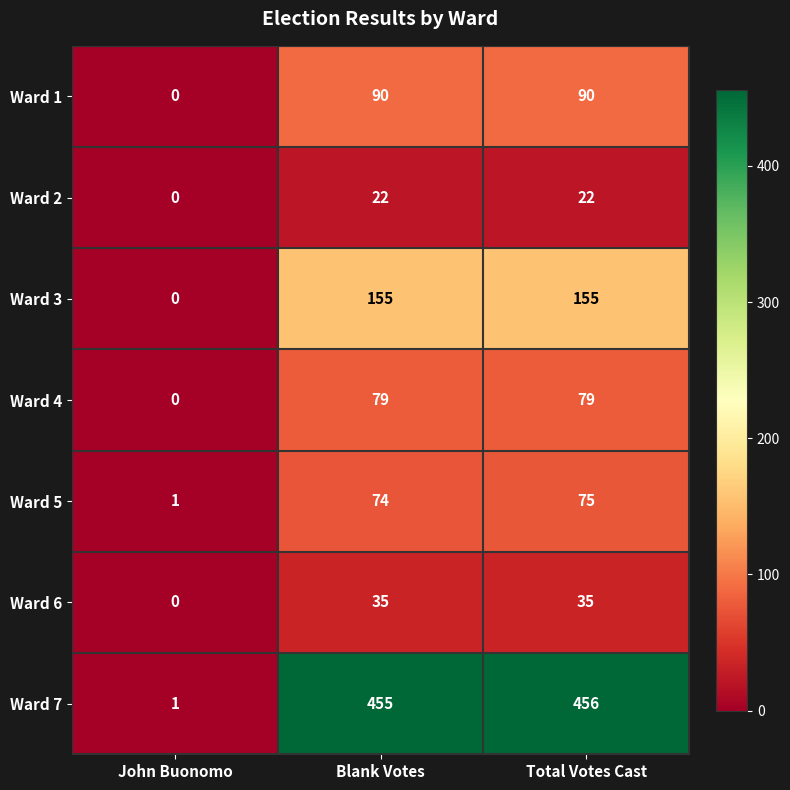

Which category has the lowest value across all series?

John Buonomo